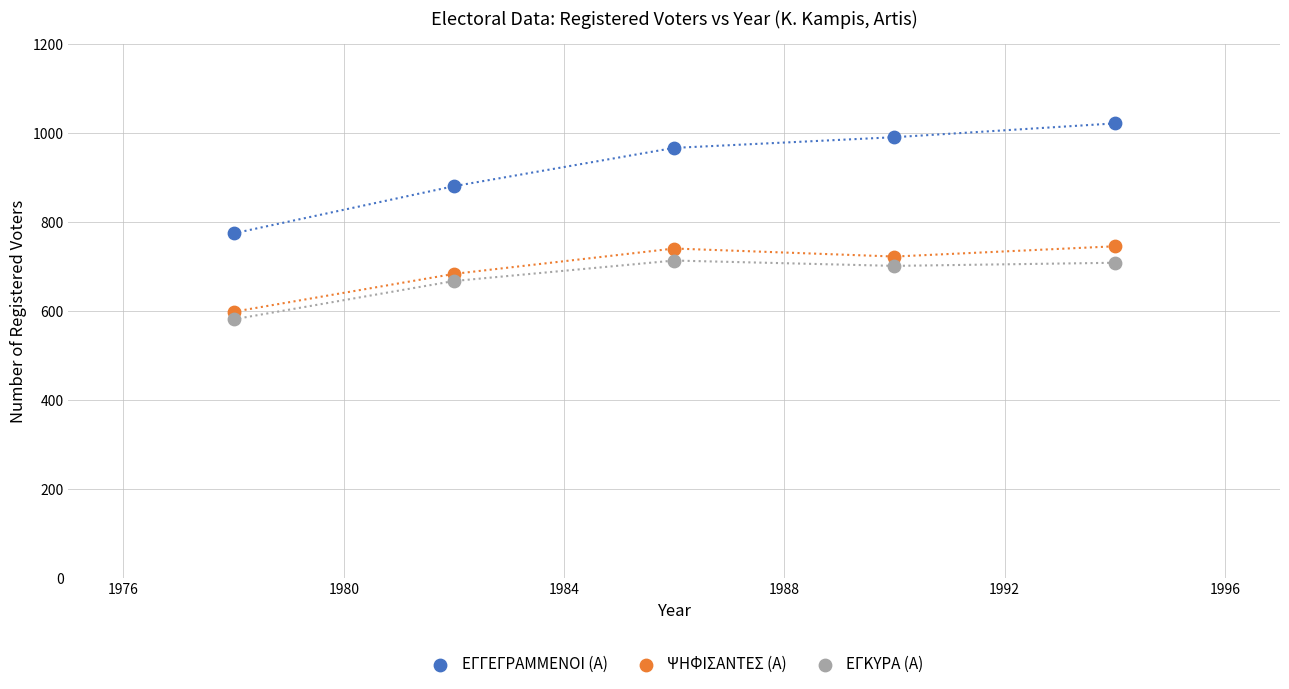

What are all the series names shown in the legend?

ΕΓΓΕΓΡΑΜΜΕΝΟΙ (Α), ΨΗΦΙΣΑΝΤΕΣ (Α), ΕΓΚΥΡΑ (Α)